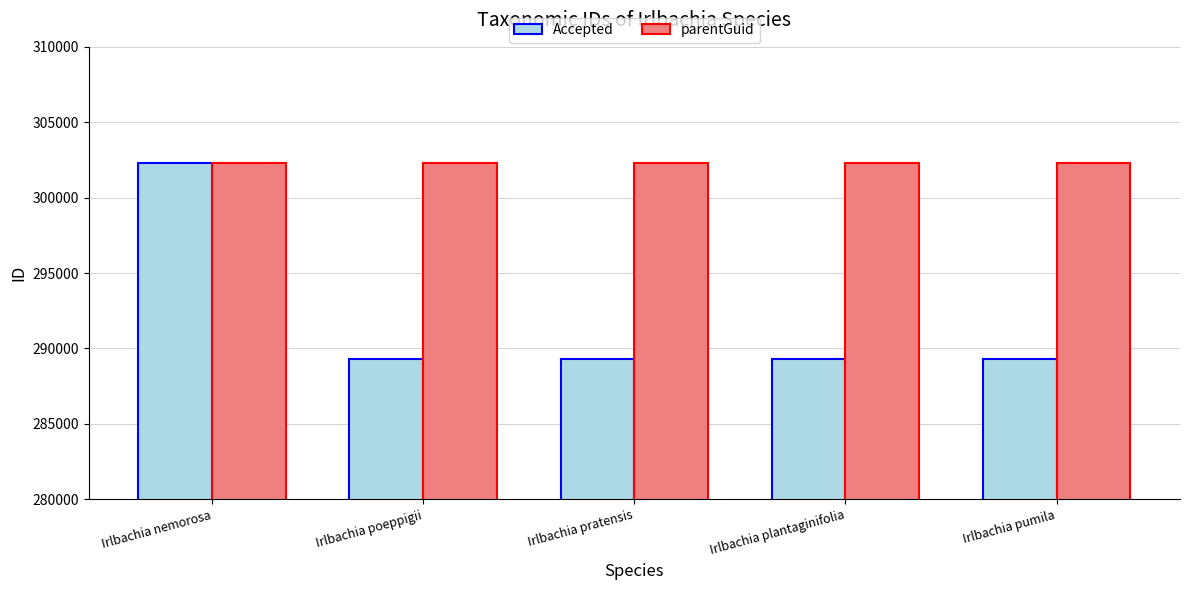

At how many categories does at least one series exceed 299487?

5